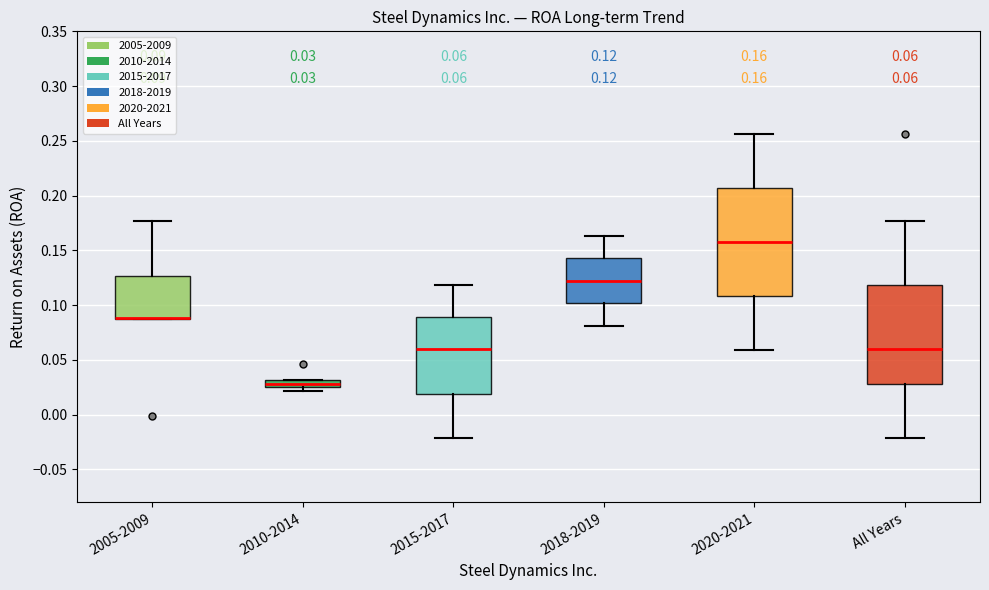

Which box is the tallest, from its lower edge to its upper edge?

2020-2021